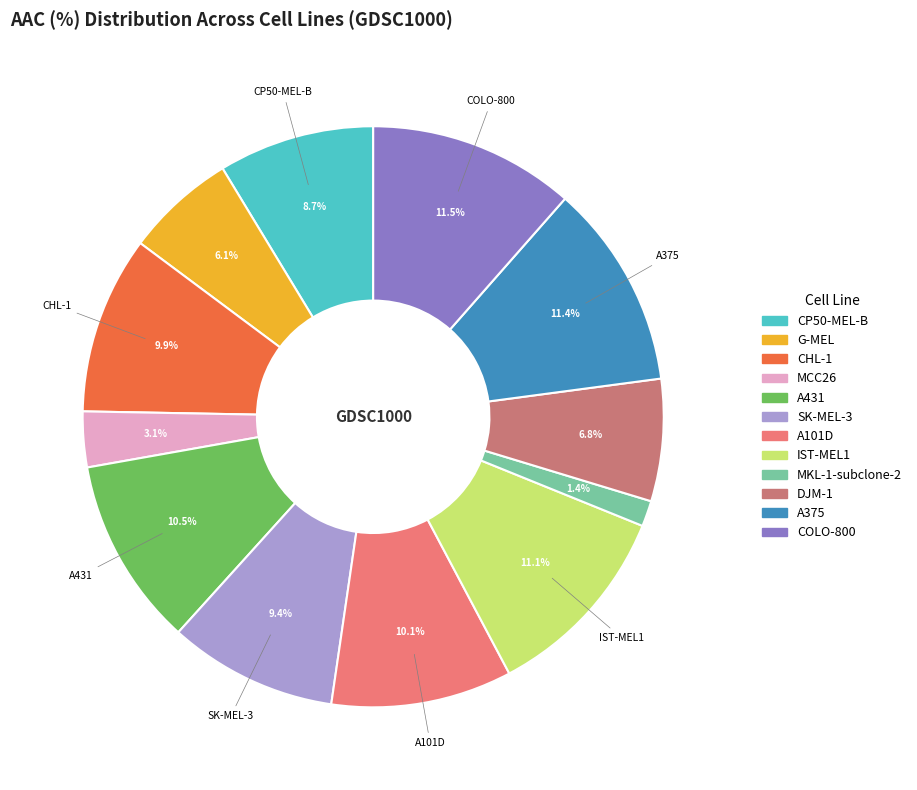

Does CP50-MEL-B account for over 50% of the chart?

No